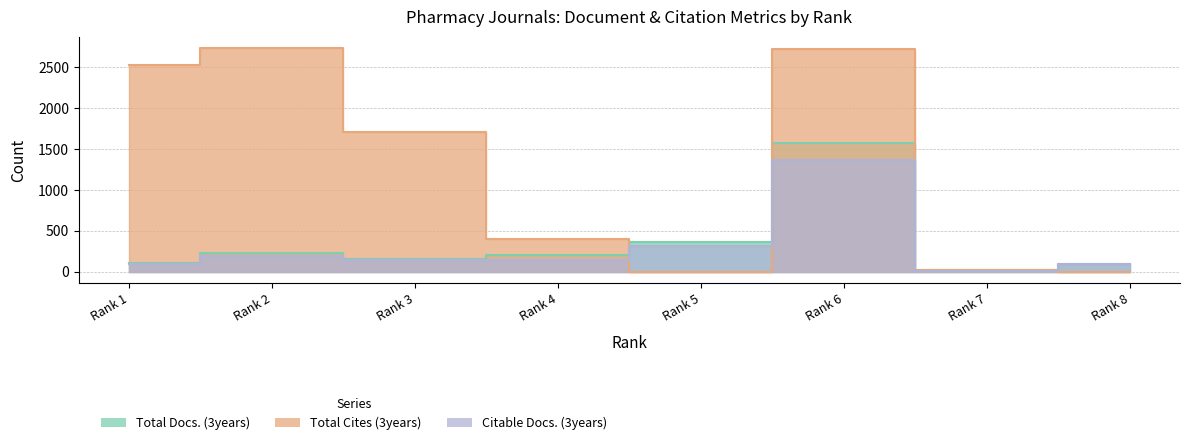

How many values in the Citable Docs. (3years) series are below 142?

4